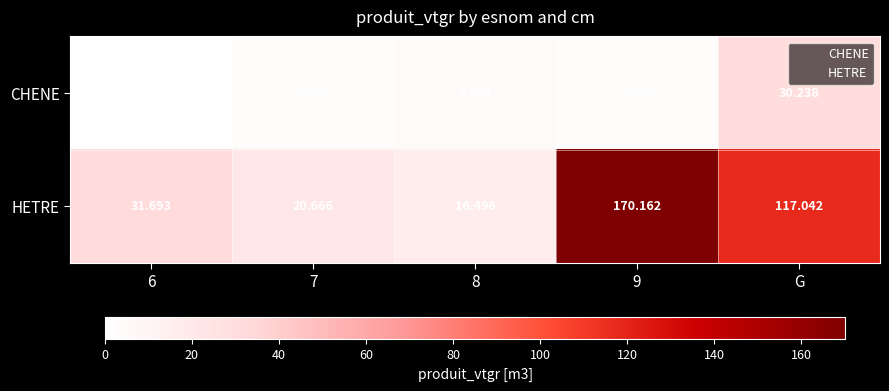

Which series has the largest range (max minus min)?

HETRE